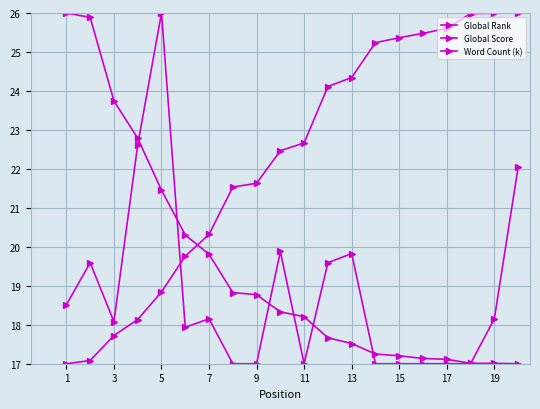

What is the sum of all Global Score values?

389.0